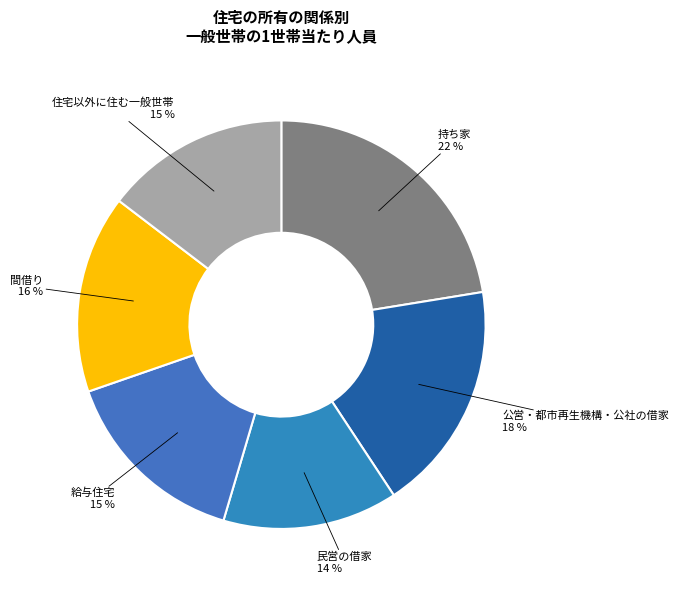

Between 民営の借家 and 間借り, which is larger?

間借り